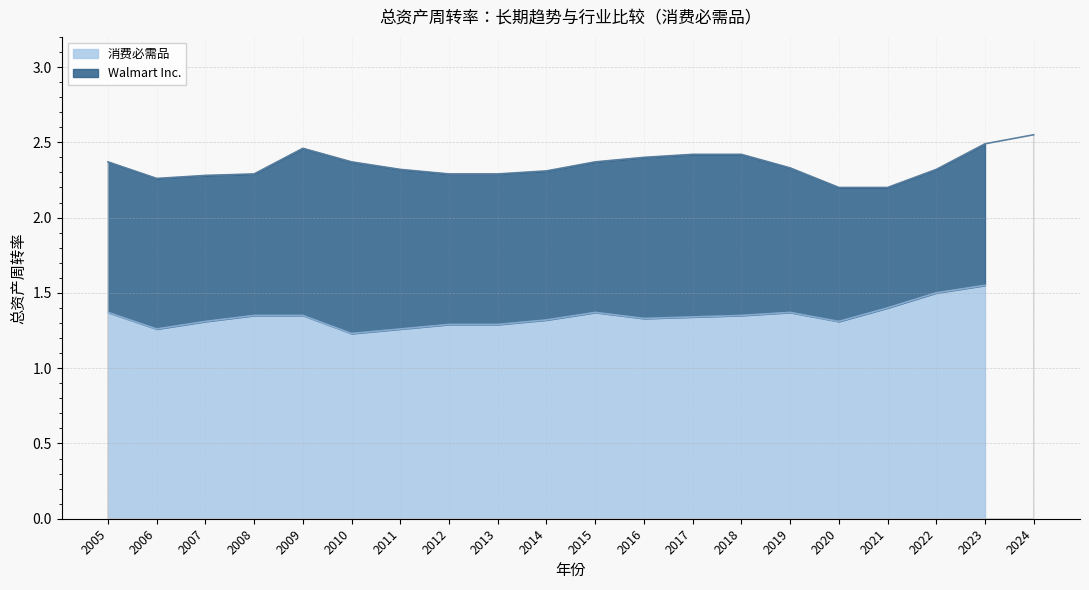

Rank the categories by value from highest to lowest.

2024, 2023, 2009, 2017, 2018, 2016, 2005, 2010, 2015, 2019, 2011, 2022, 2014, 2008, 2012, 2013, 2007, 2006, 2020, 2021